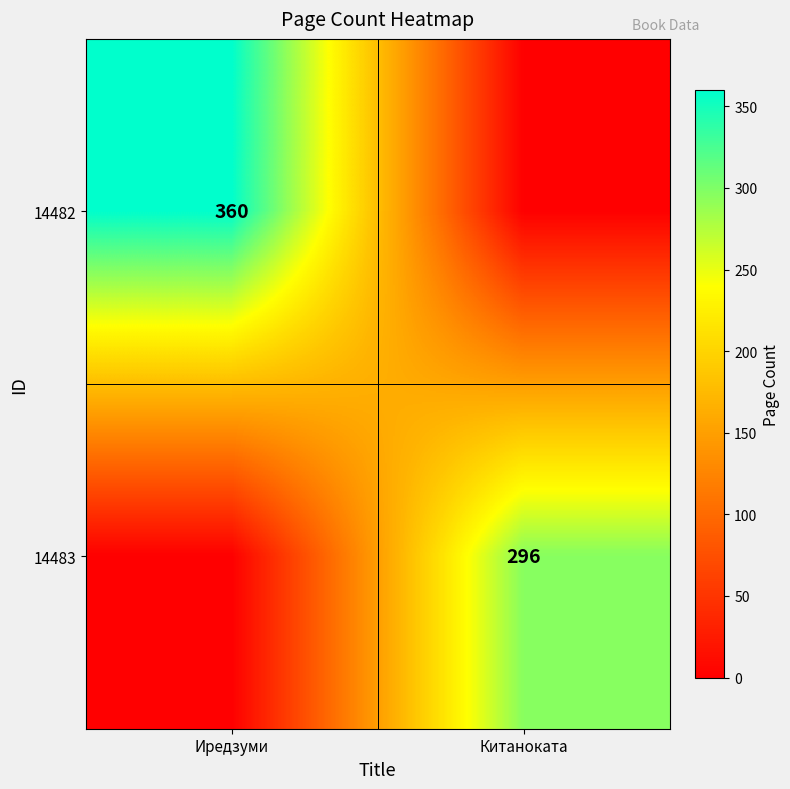

What is the difference between the highest and lowest values at Китаноката?

296